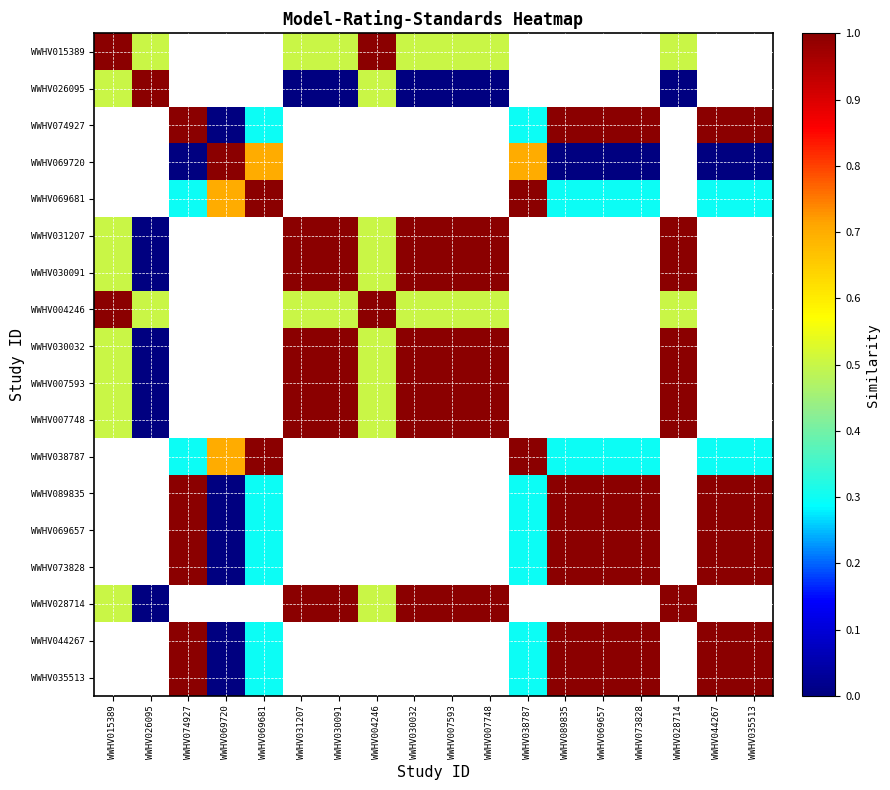

At which label does WWHV015389 reach its minimum?

WWHV026095